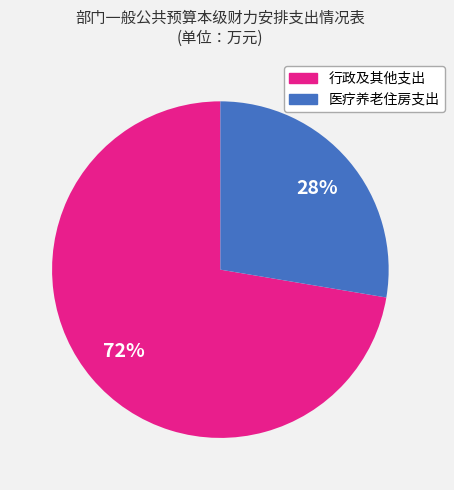

To the nearest percent, what is the average slice percentage?

50%